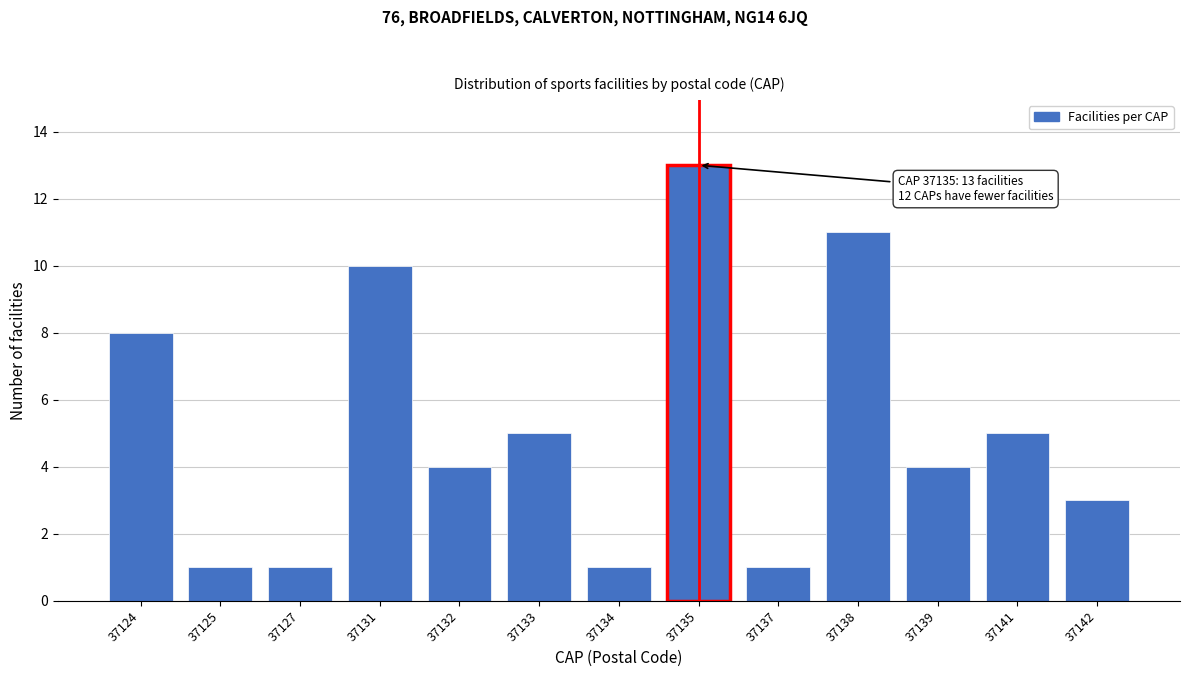

Reading right to left, transcribe all the data shown in this chart.

3	5	4	11	1	13	1	5	4	10	1	1	8